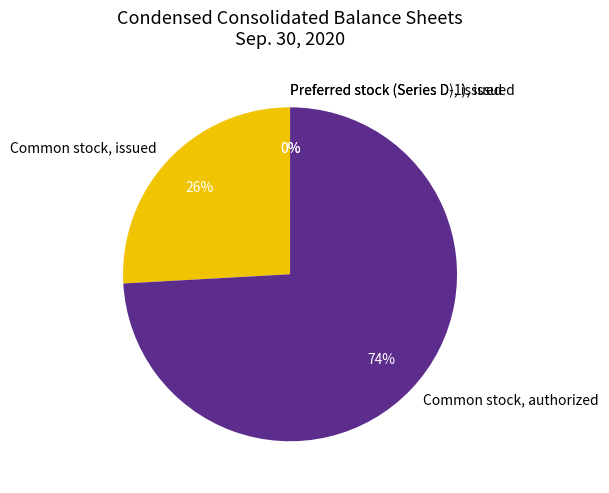

To the nearest percent, what is the difference between the largest and smallest slice percentages?

74%